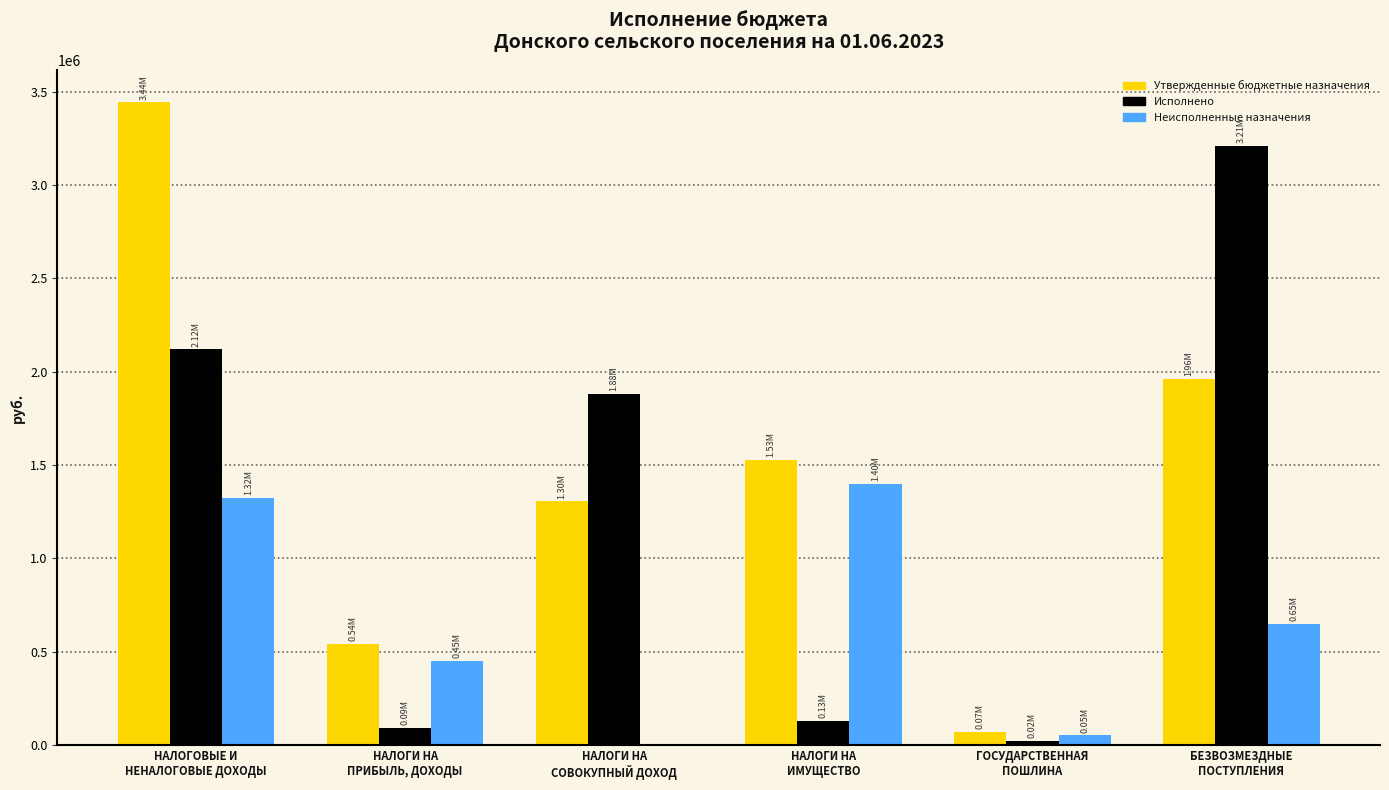

Which category has the highest value across all series?

НАЛОГОВЫЕ И
НЕНАЛОГОВЫЕ ДОХОДЫ